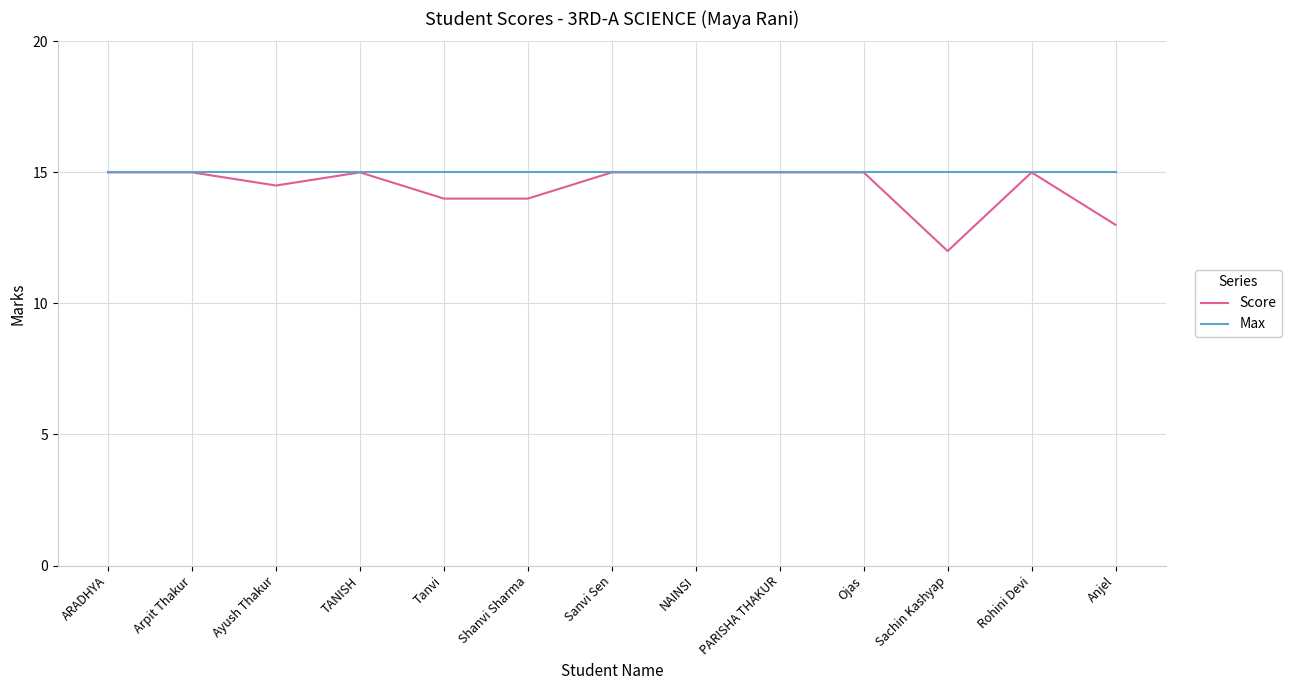

What position from the left is Sanvi Sen?

7